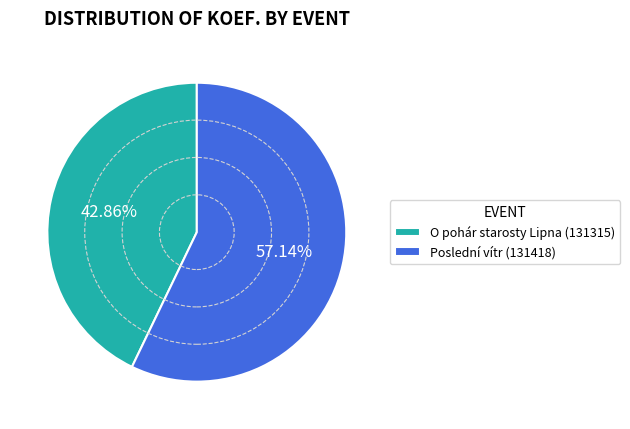

To the nearest percent, what is the average slice percentage?

50%